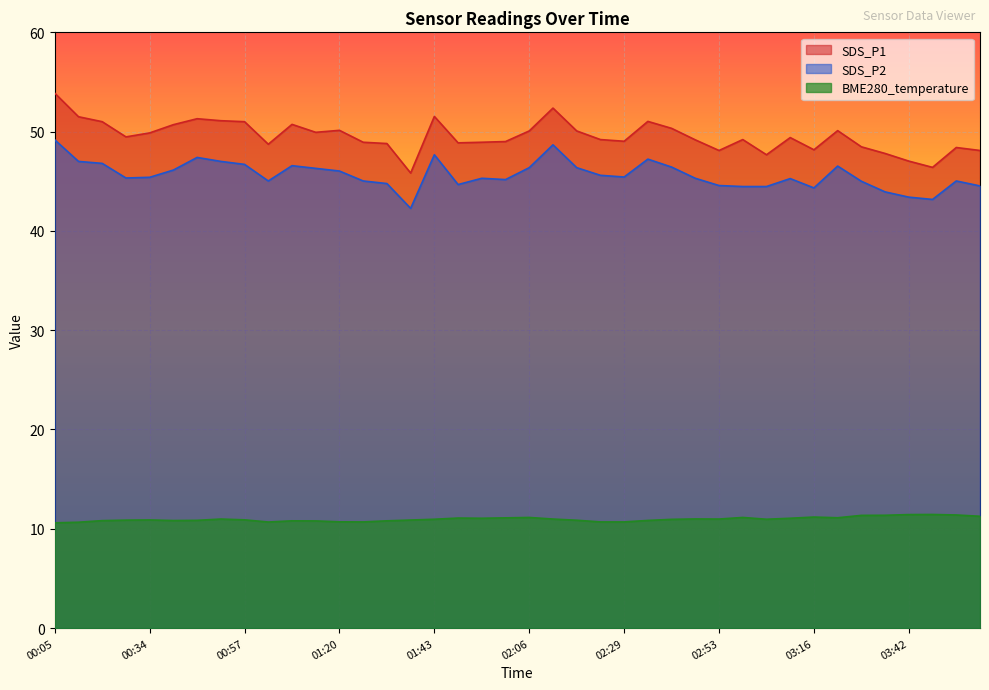

What value does the BME280_temperature series have at 01:14?

10.8